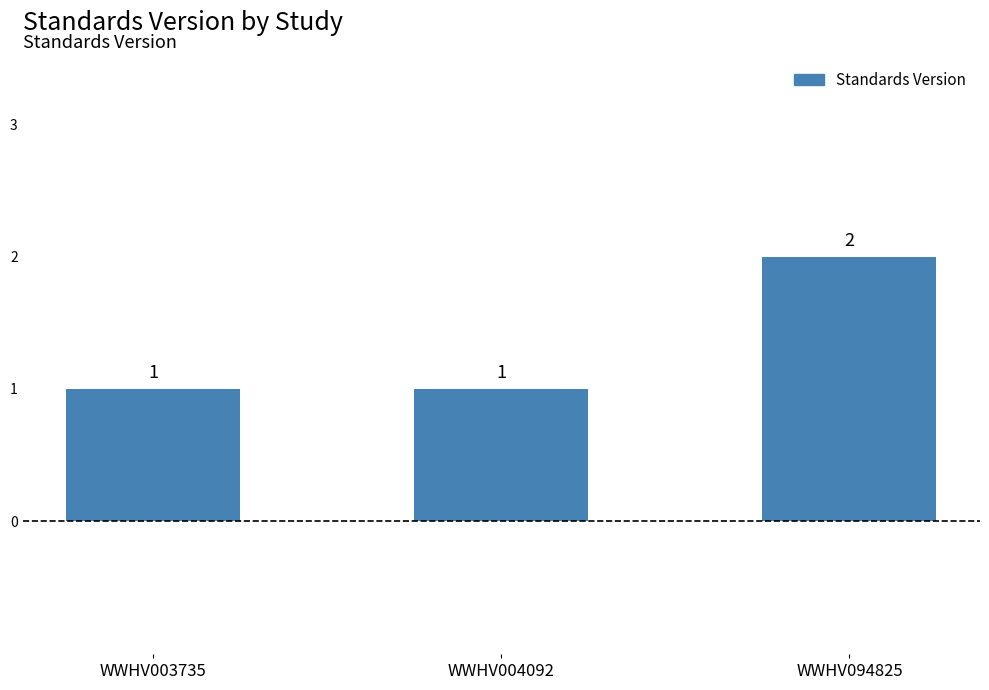

Count the number of categories in the chart.

3